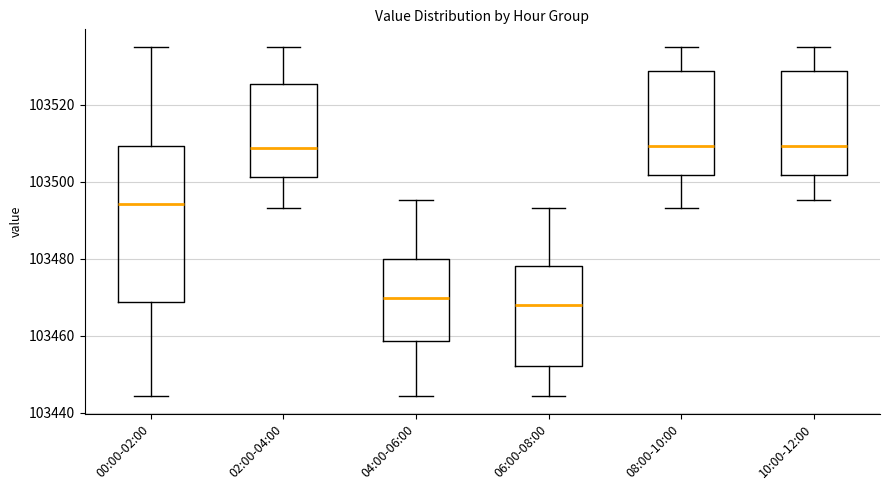

Which box is the tallest, from its lower edge to its upper edge?

00:00-02:00